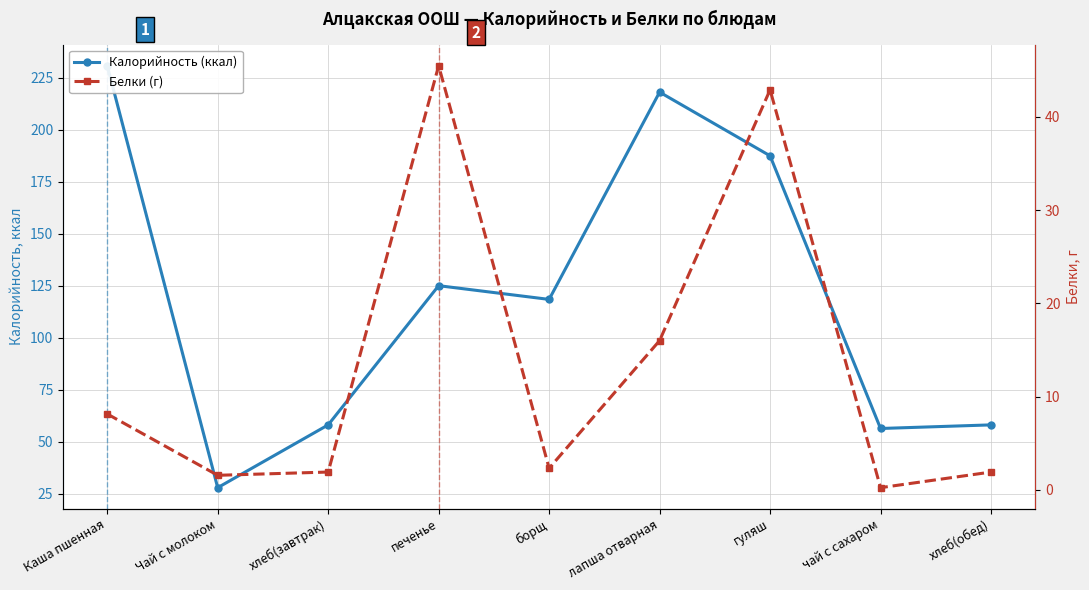

How many categories are shown in the chart?

9